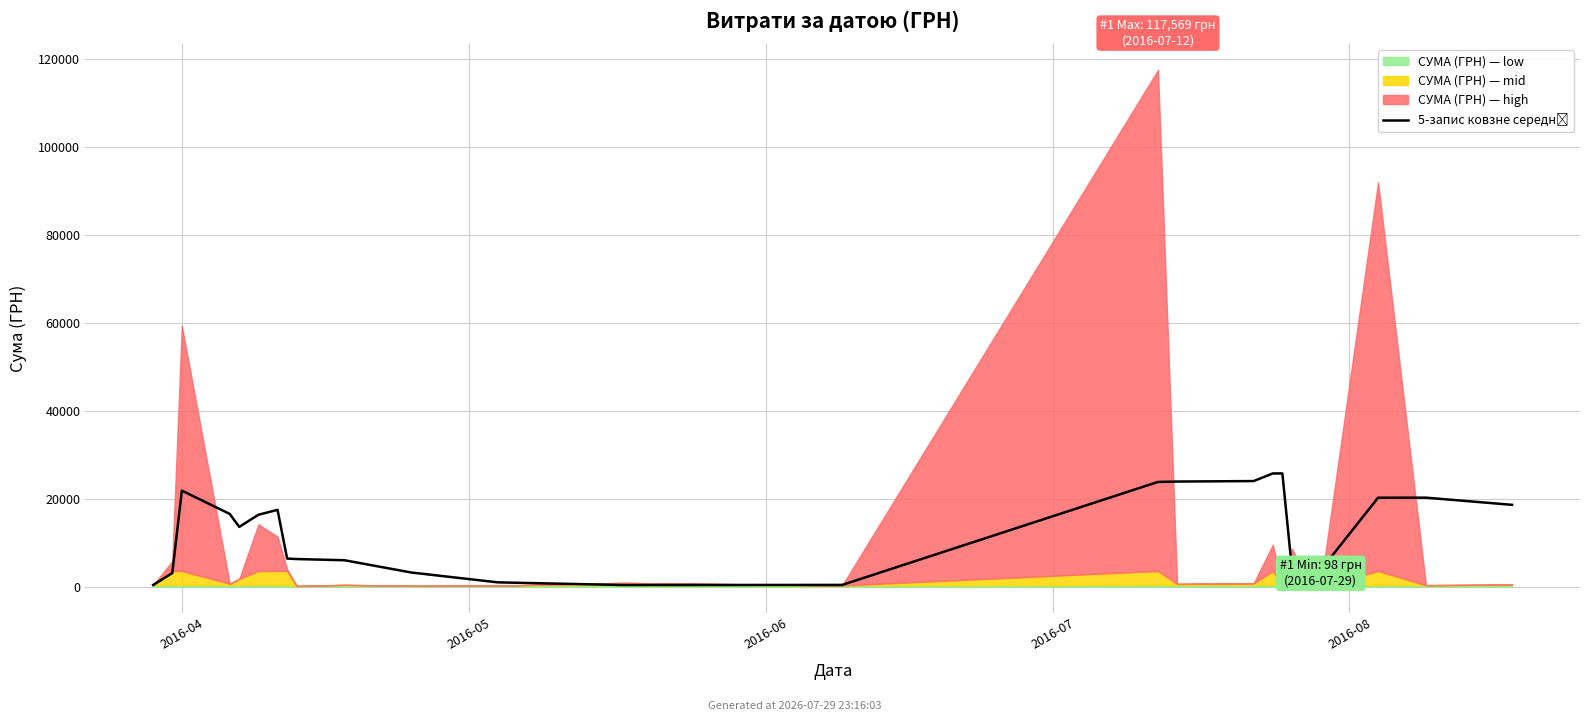

How many data points does each series have?

25